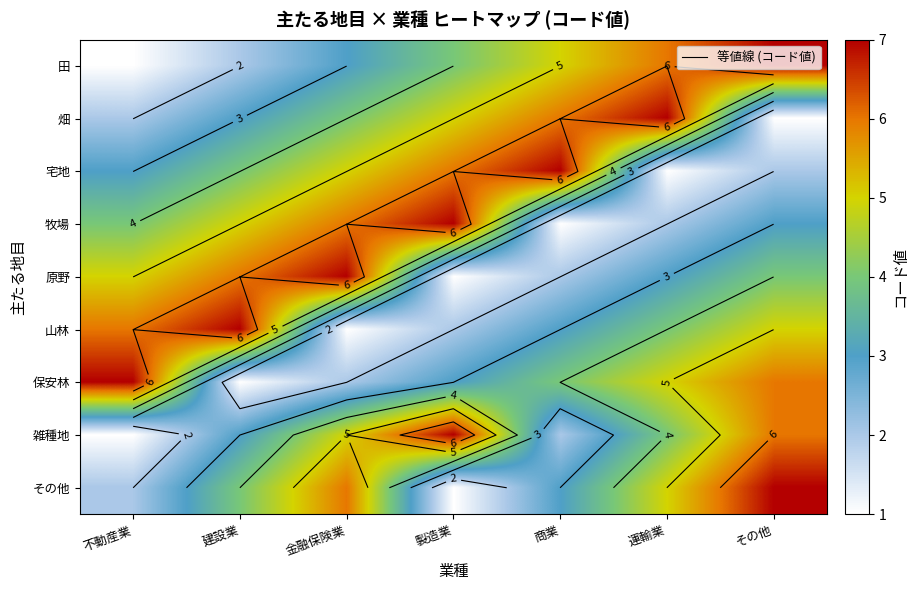

At which label does 保安林 first exceed 4?

不動産業